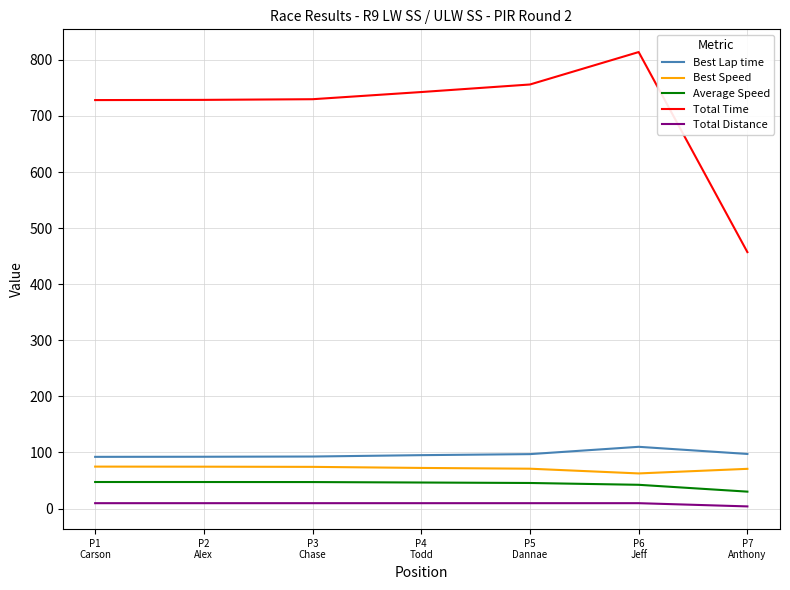

True or false: Total Distance and Best Lap time intersect in this chart.

False